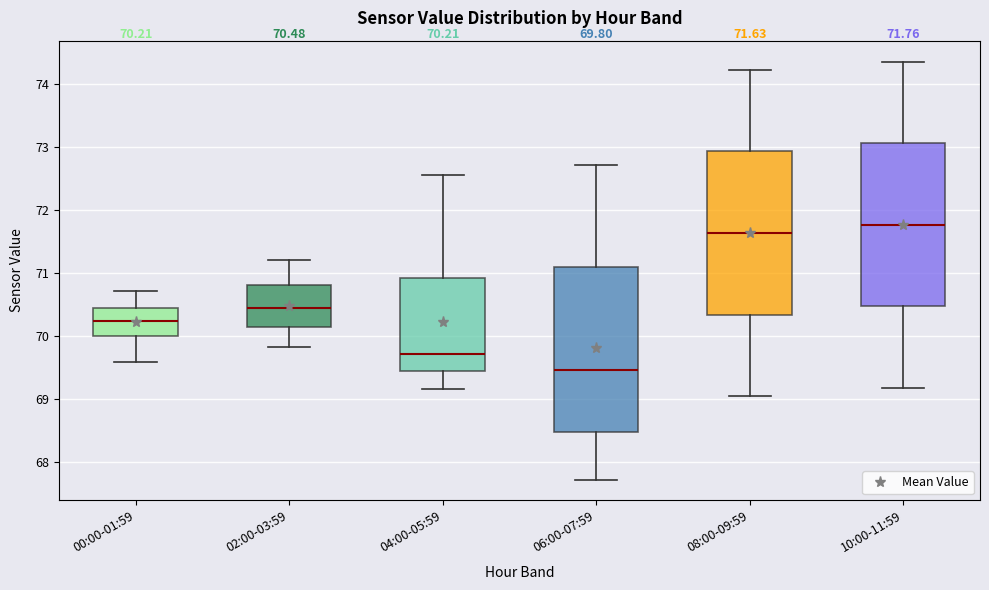

Which box has the highest median line?

10:00-11:59